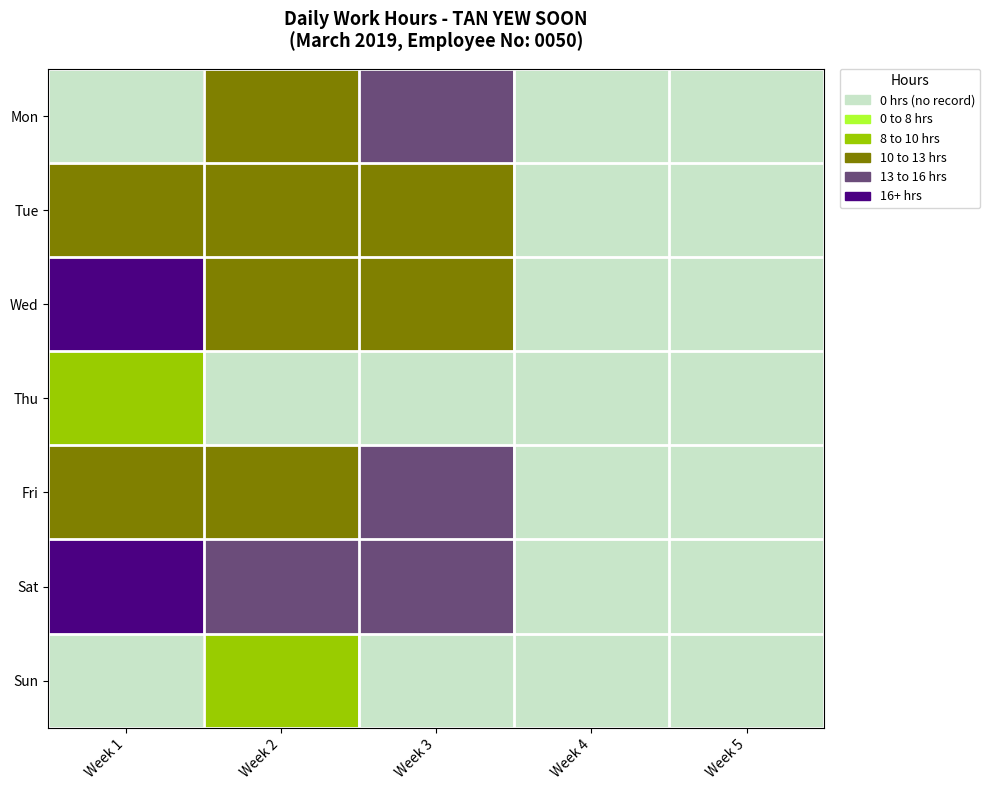

Rank the series at Week 1 from highest to lowest value.

Wed, Sat, Tue, Fri, Thu, Mon, Sun